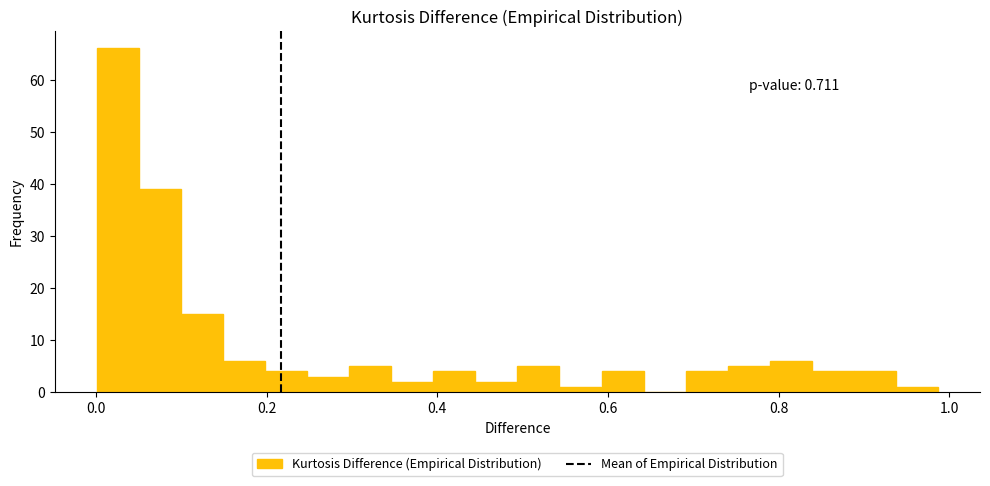

Read against the x-axis, roughly where is the centre of the tallest bar?

0.02